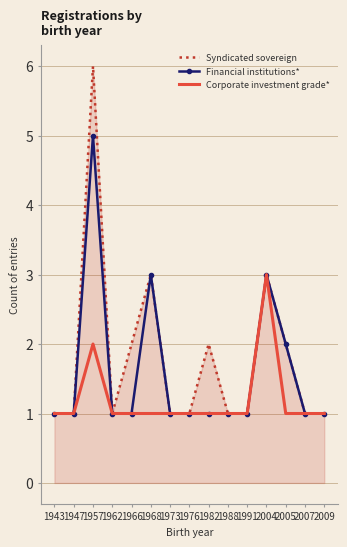

What is the approximate value of Corporate investment grade* at 2004?

3